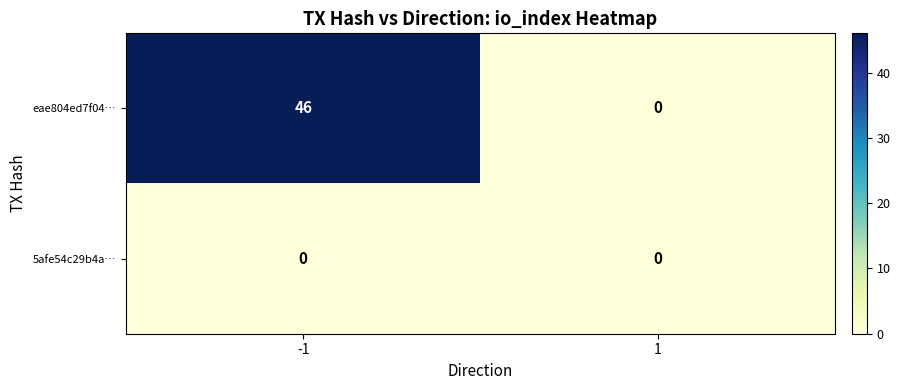

Reading left to right, what are all the values shown in this chart?

eae804ed7f04…: 46	0
5afe54c29b4a…: 0	0